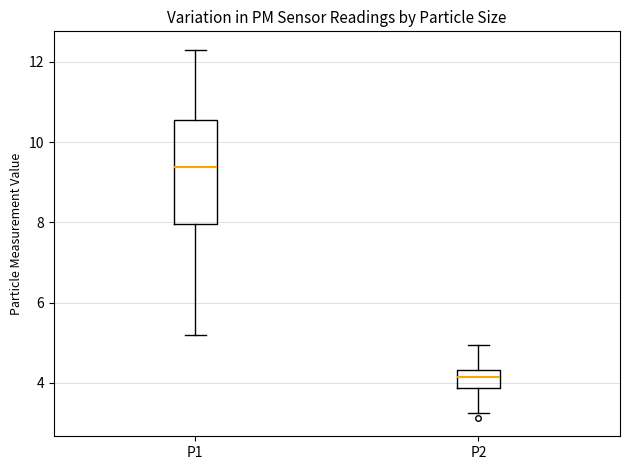

Which box is the tallest, from its lower edge to its upper edge?

P1